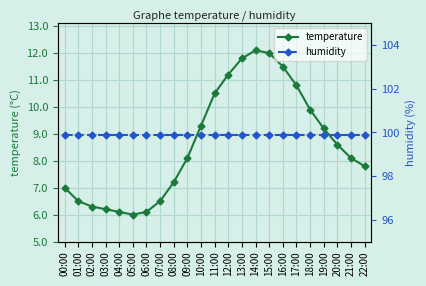

What is the label of the 2nd point from the left?

01:00